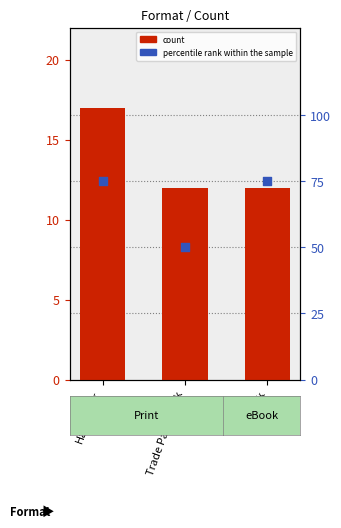

What is the total value across all series at eBook?

87